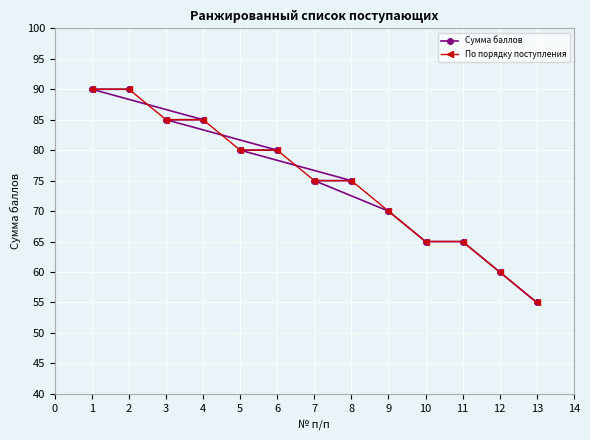

Is it true that По порядку поступления equals 65 at 10?

True